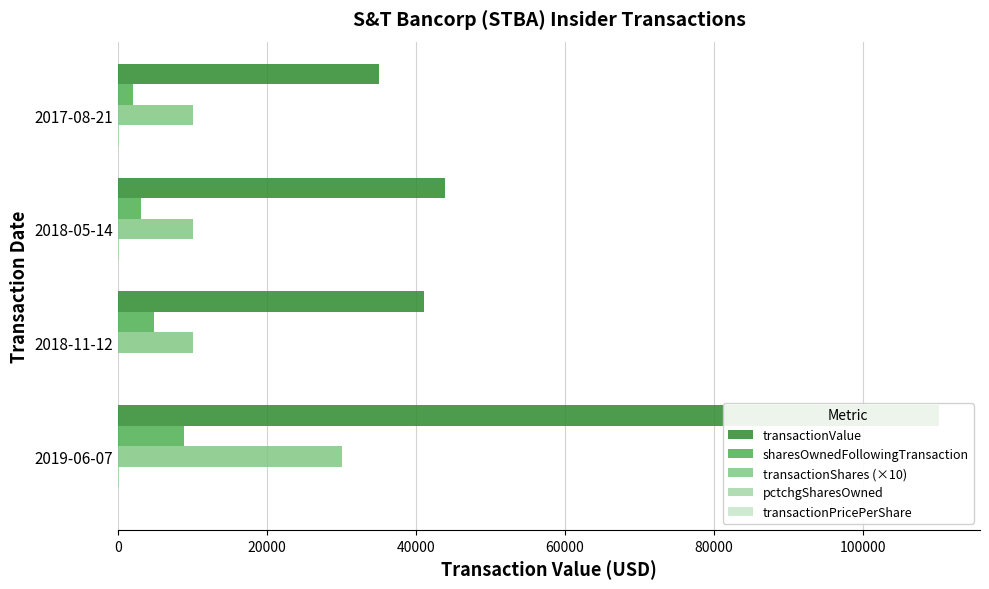

How many sharesOwnedFollowingTransaction values are between 3003 and 8831?

3